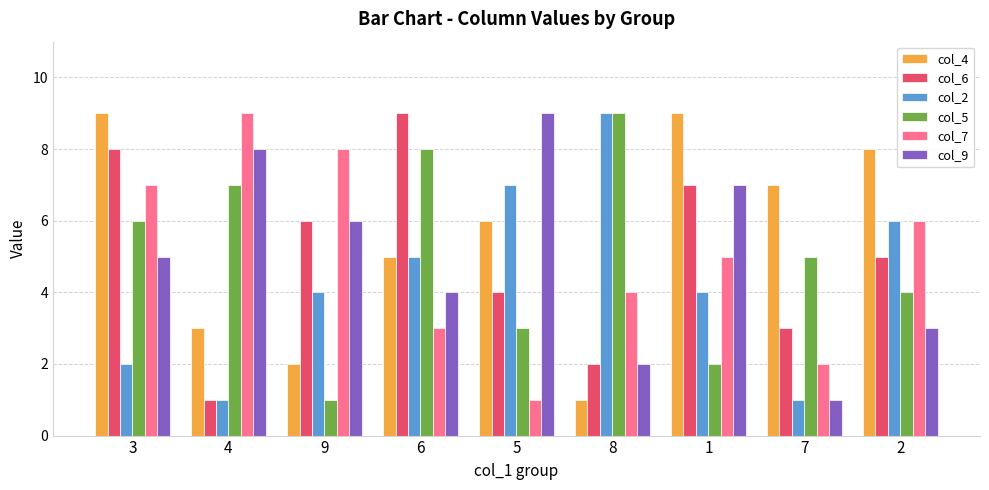

List the labels in order of col_9 value, largest first.

5, 4, 1, 9, 3, 6, 2, 8, 7